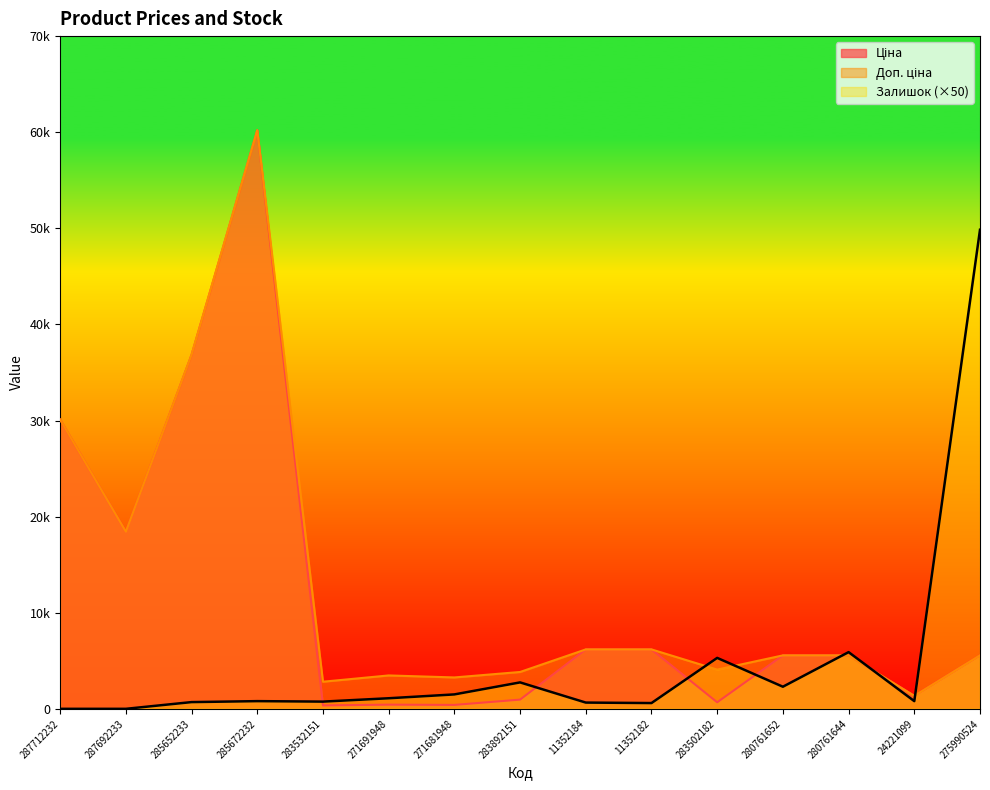

What is the total value across all series at 11352184?

13015.1